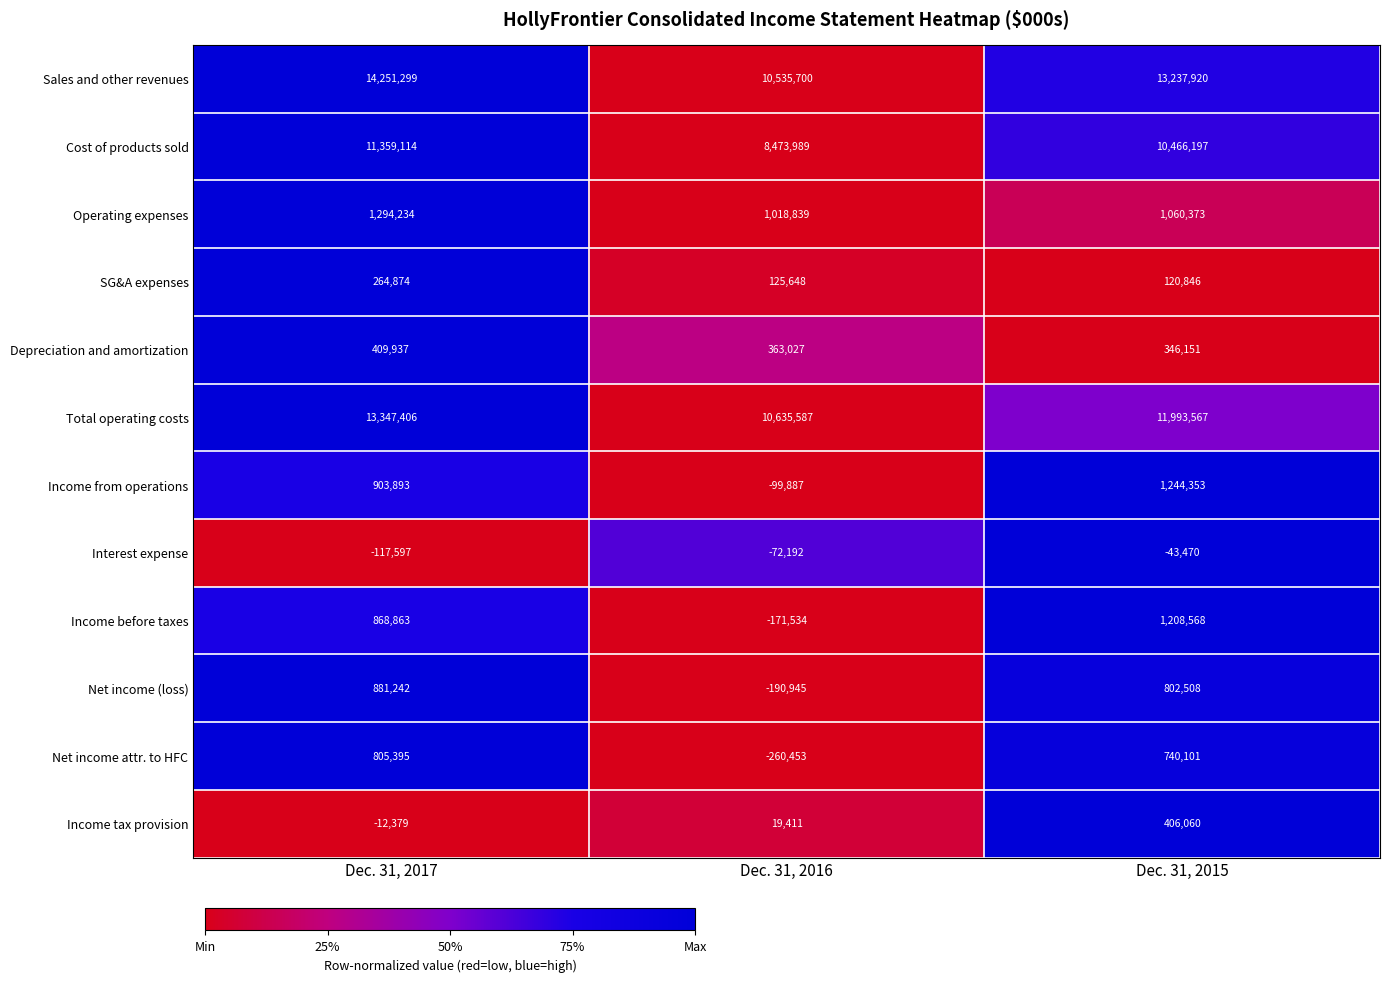

The value of Interest expense at Dec. 31, 2016 is -72192. True or false?

True